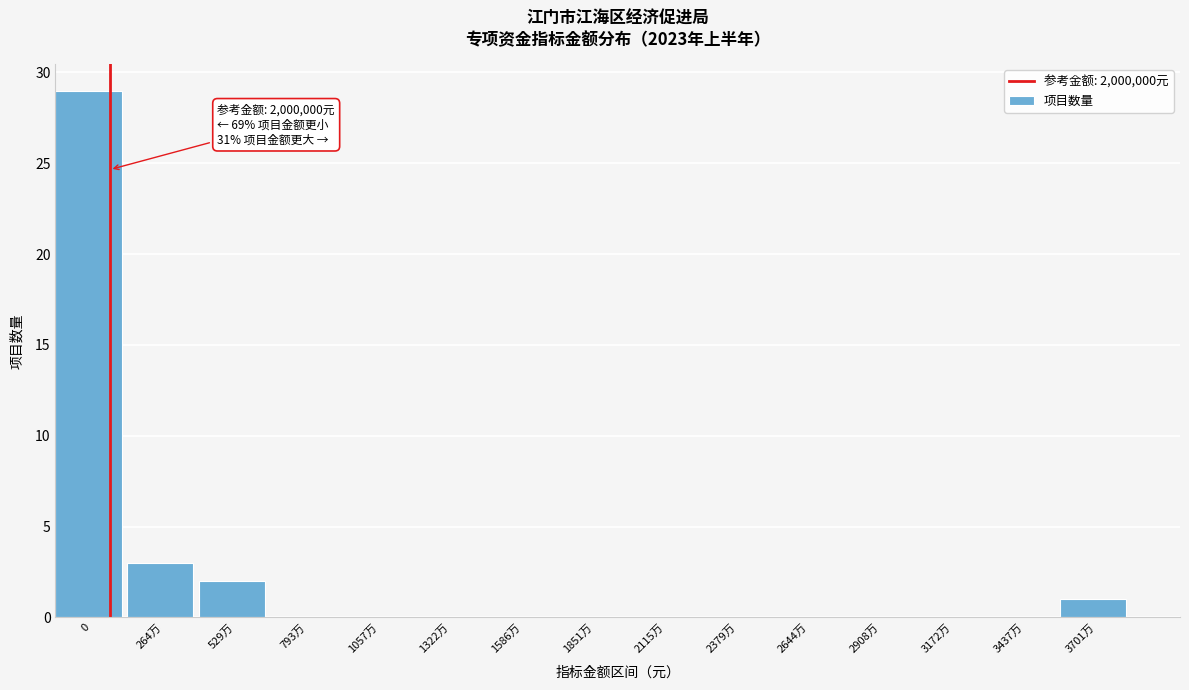

Reading left to right, transcribe all the data shown in this chart.

0=29	264万=3	529万=2	793万=0	1057万=0	1322万=0	1586万=0	1851万=0	2115万=0	2379万=0	2644万=0	2908万=0	3172万=0	3437万=0	3701万=1